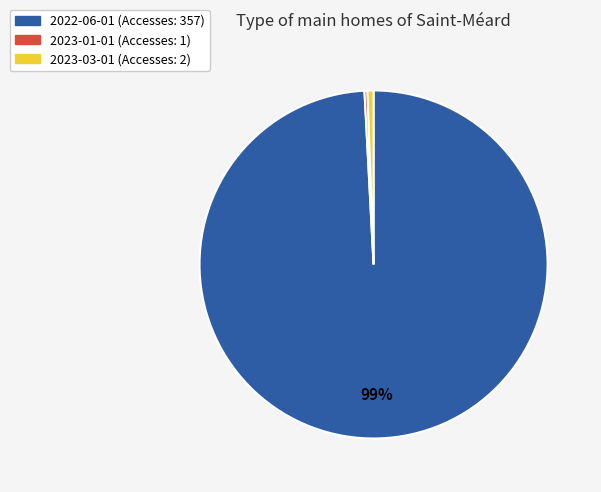

To the nearest percent, what is the combined percentage of 2023-03-01 and 2023-01-01?

1%